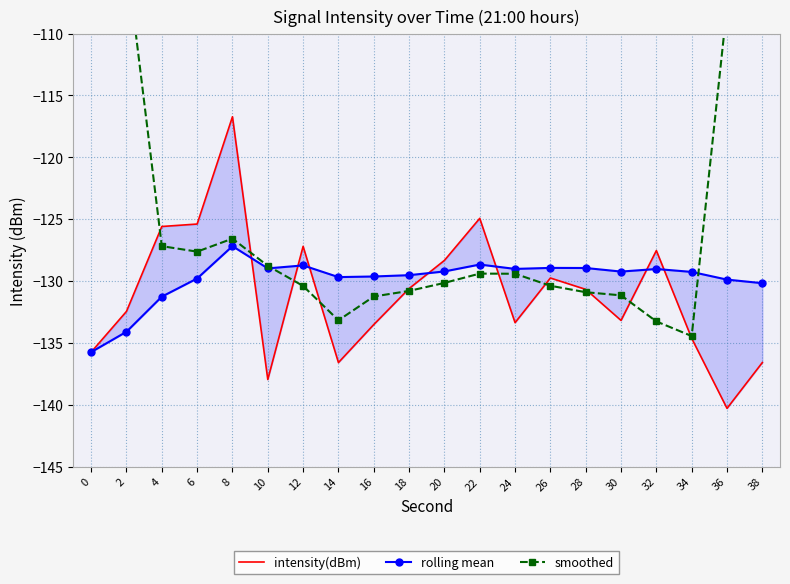

True or false: intensity(dBm) has a value of -130.7 at 28.

True